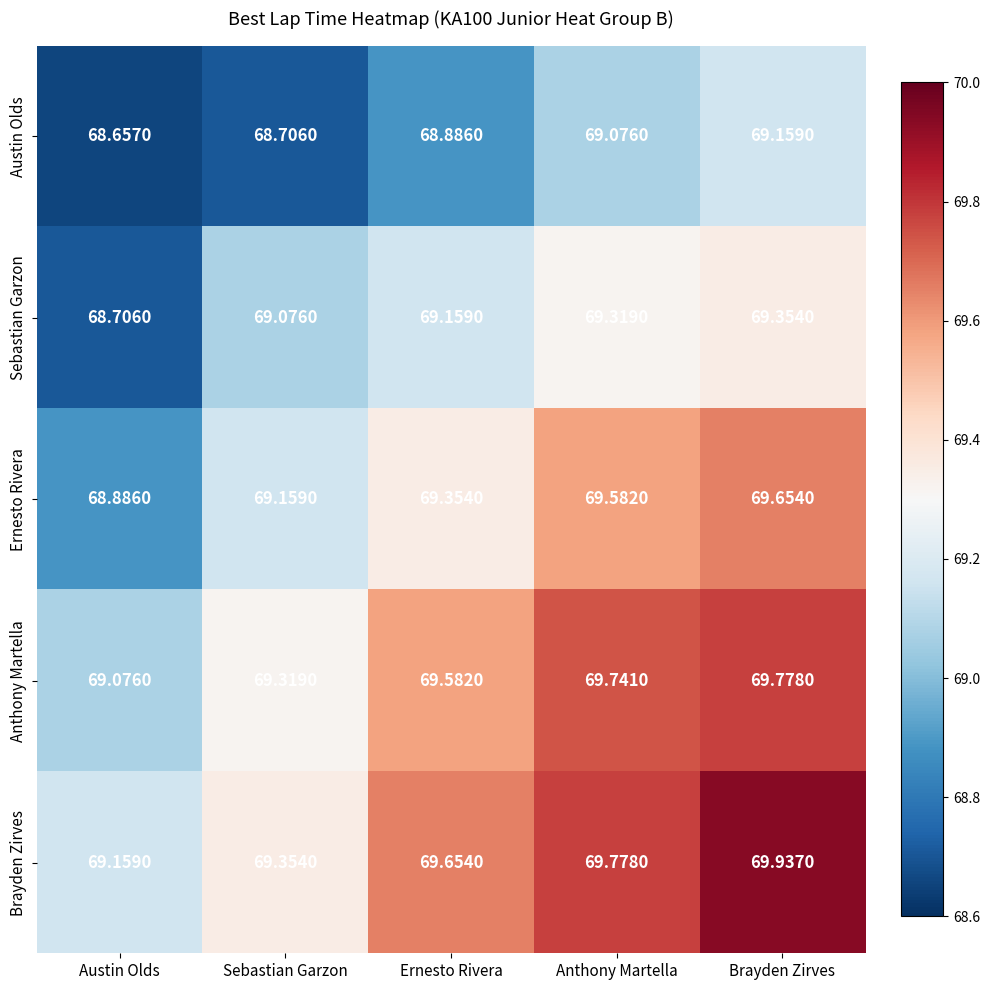

At which category does the chart reach its minimum across all series?

Austin Olds